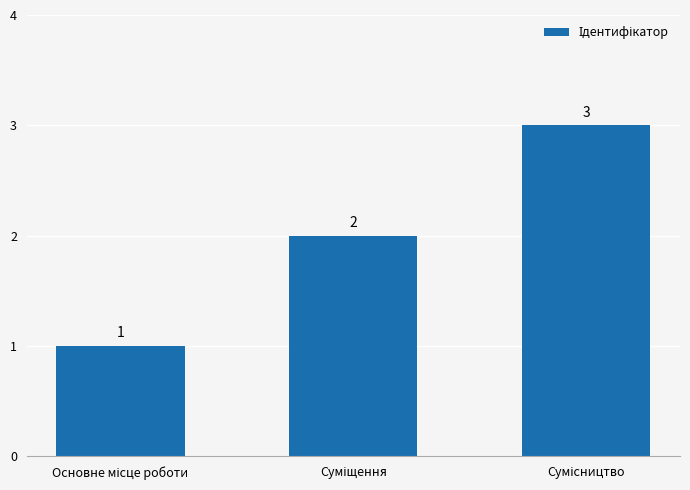

What is the greatest value displayed?

3